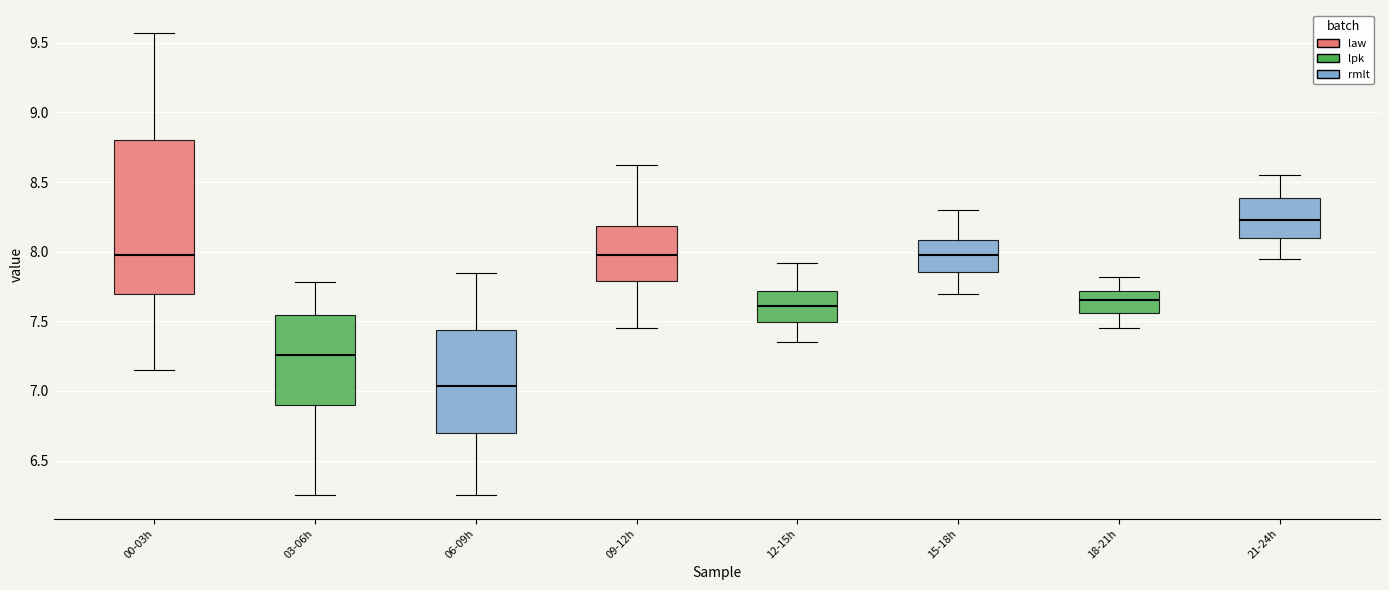

Where does the upper whisker of the box for 00-03h end on the y-axis? The values are not printed on the chart, so give them approximately, as read against the axis.

9.55